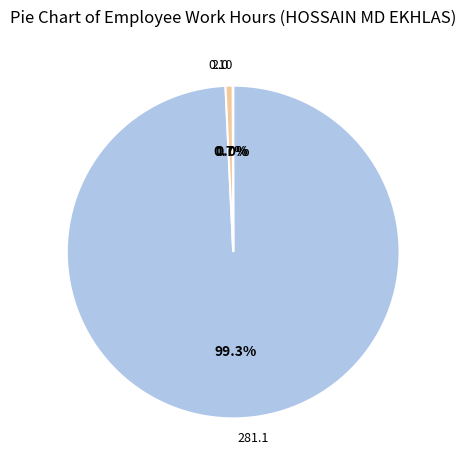

What percentage is NOT represented by 281.1?

0.7%